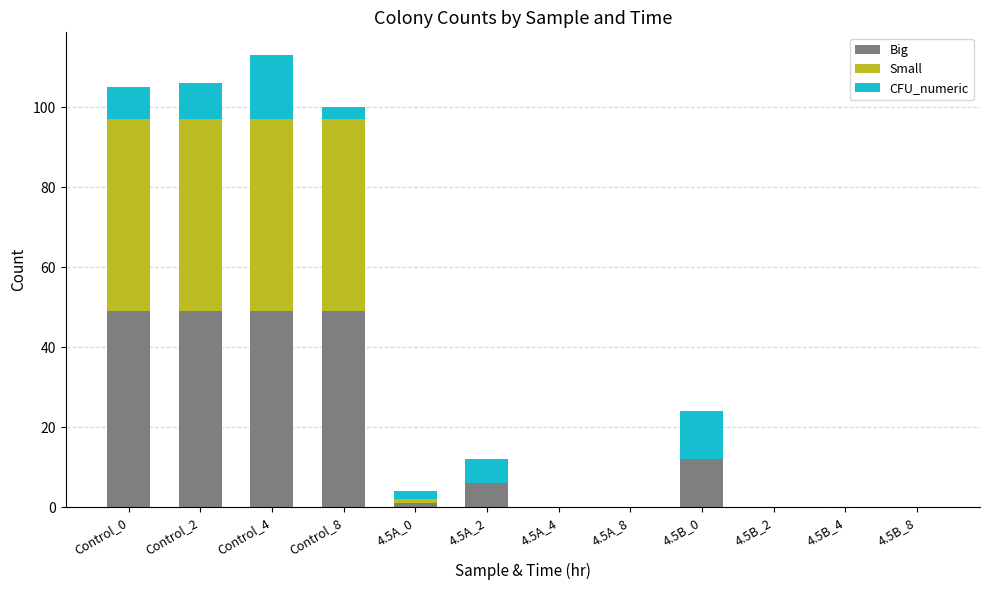

The Big series shows 49 at Control_0. True or false?

True